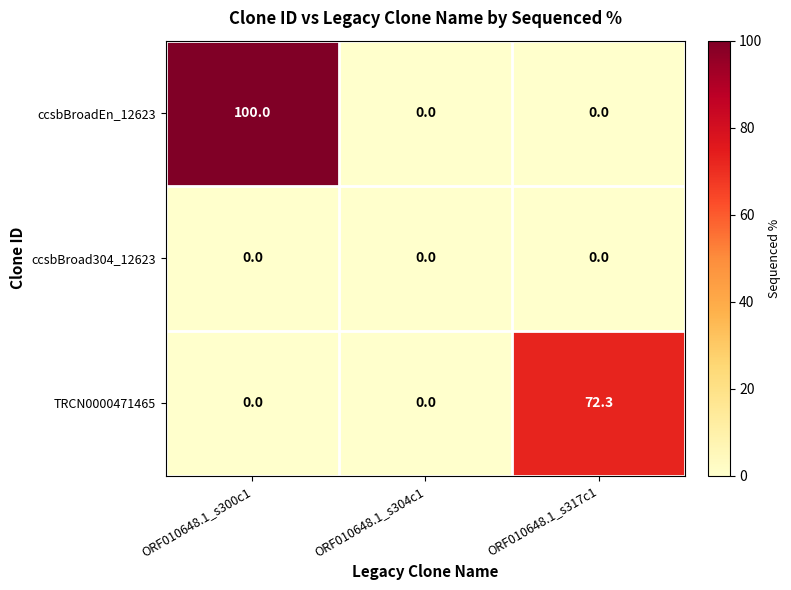

What is the maximum value for TRCN0000471465?

72.3